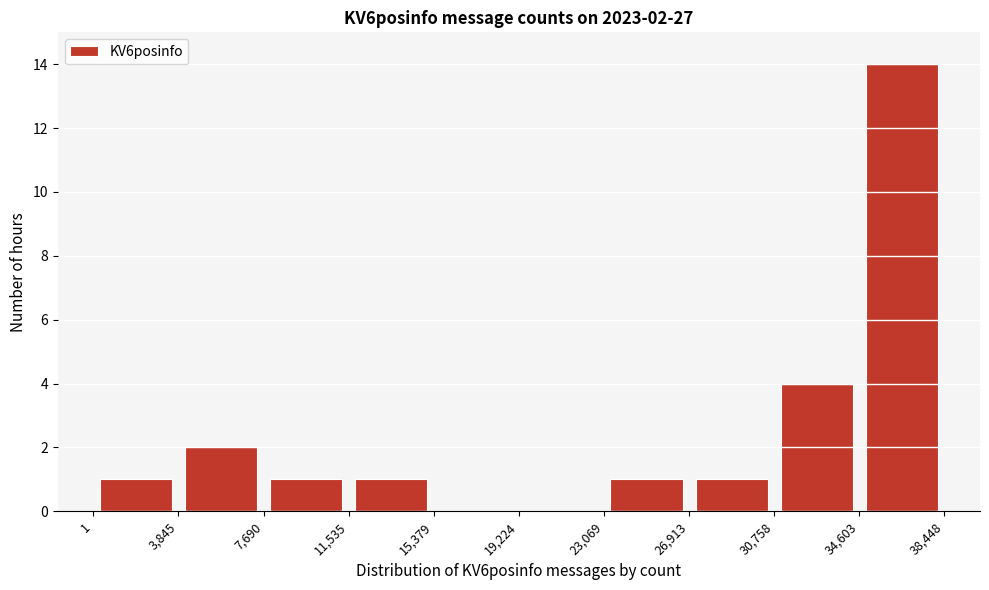

Over which range of the x-axis is the bar tallest?

34,603 to 38,448